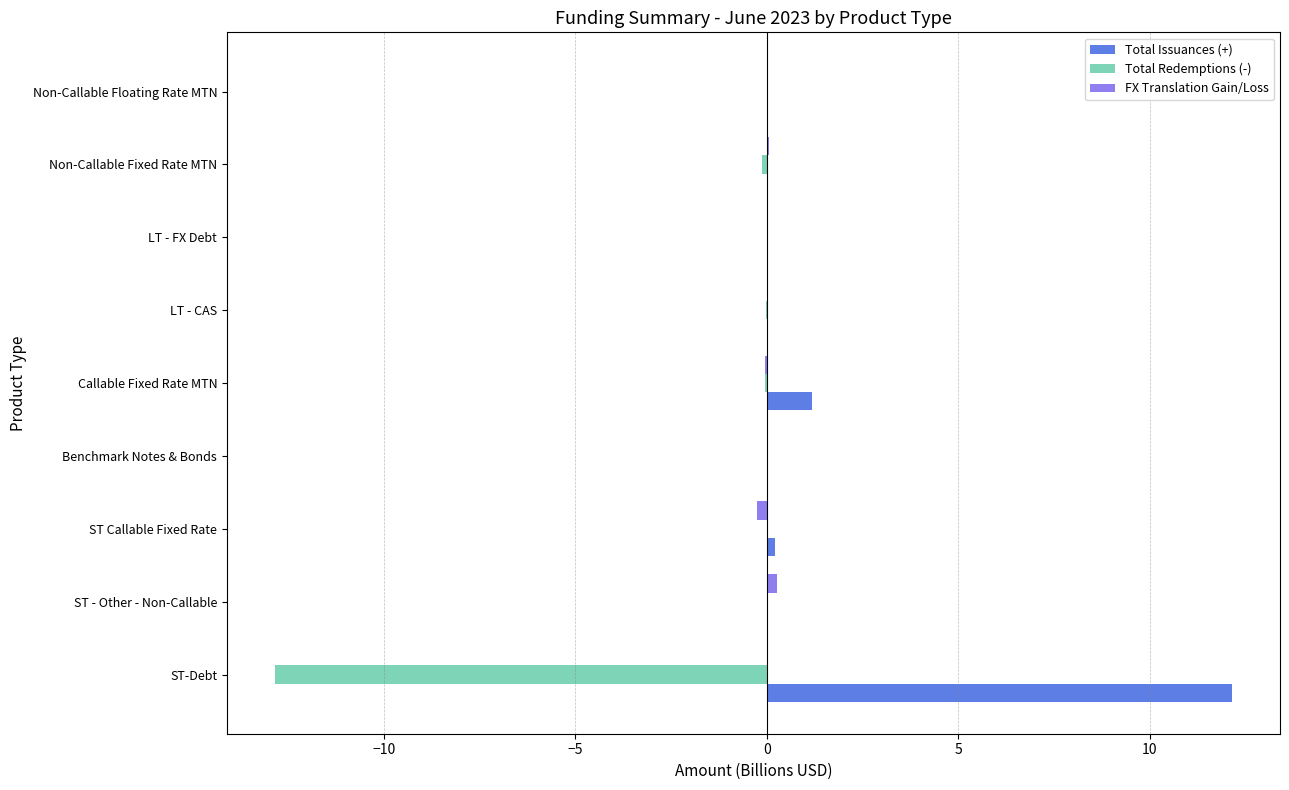

How many distinct data groups are displayed?

3